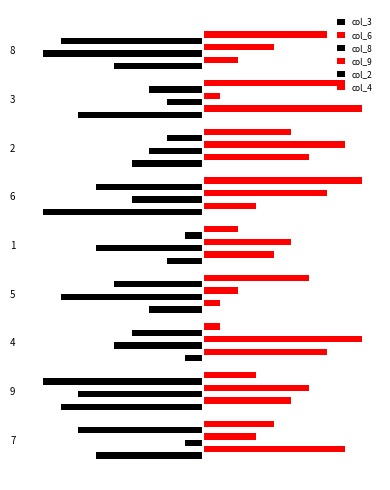

What is the average value of the col_2 series?

-5